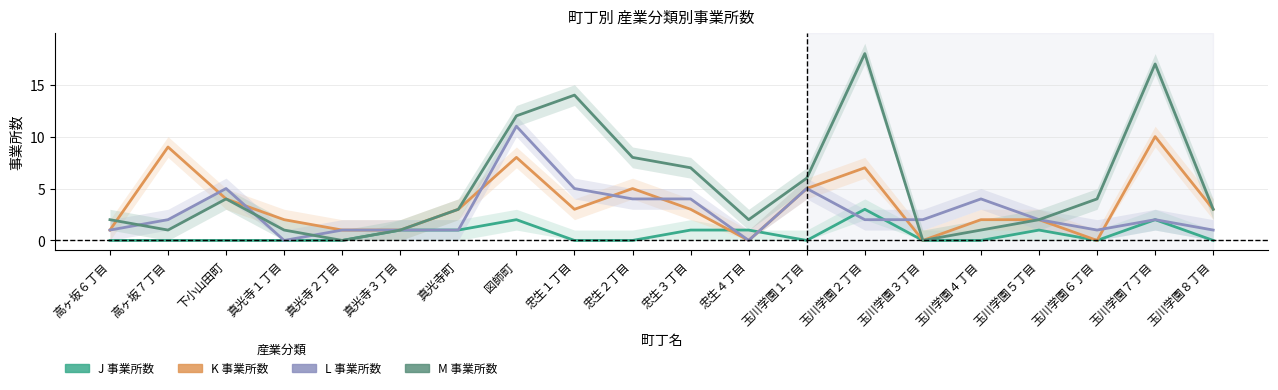

Reading left to right, list all the values displayed in this chart.

J 事業所数: 0	0	0	0	0	1	1	2	0	0	1	1	0	3	0	0	1	0	2	0
K 事業所数: 1	9	4	2	1	1	3	8	3	5	3	0	5	7	0	2	2	0	10	3
L 事業所数: 1	2	5	0	1	1	1	11	5	4	4	0	5	2	2	4	2	1	2	1
M 事業所数: 2	1	4	1	0	1	3	12	14	8	7	2	6	18	0	1	2	4	17	3